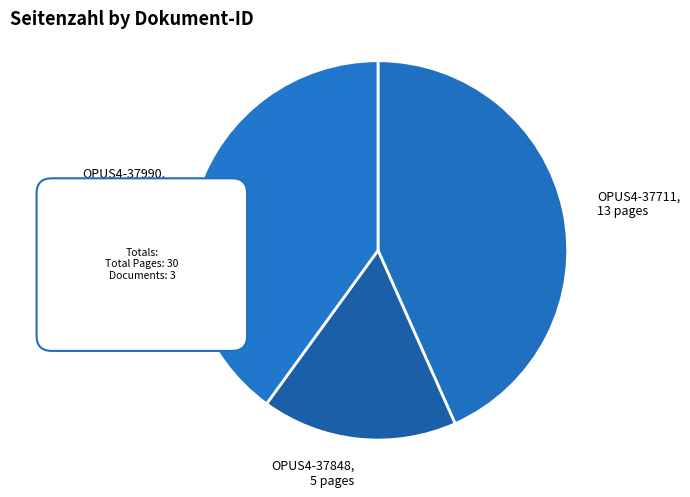

The OPUS4-37848 slice represents 17% of the pie. True or false?

True